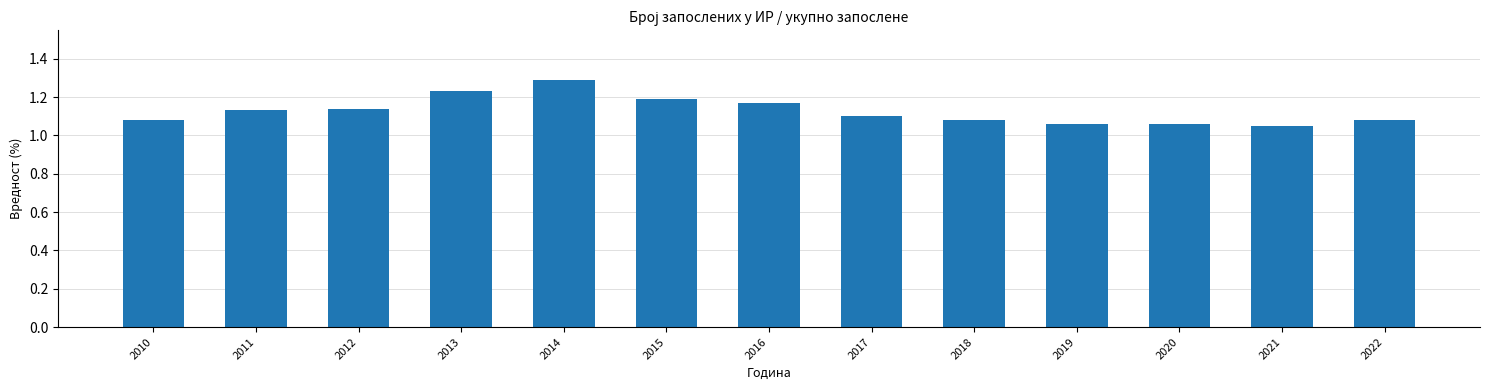

What is the sum of all values?

14.7